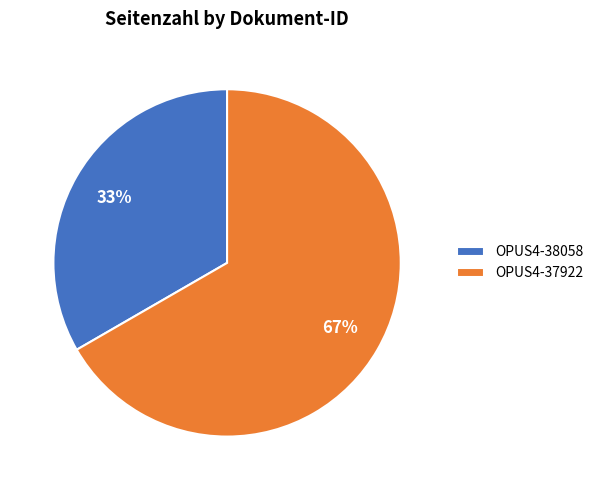

To the nearest percent, what portion does OPUS4-38058 represent?

33%